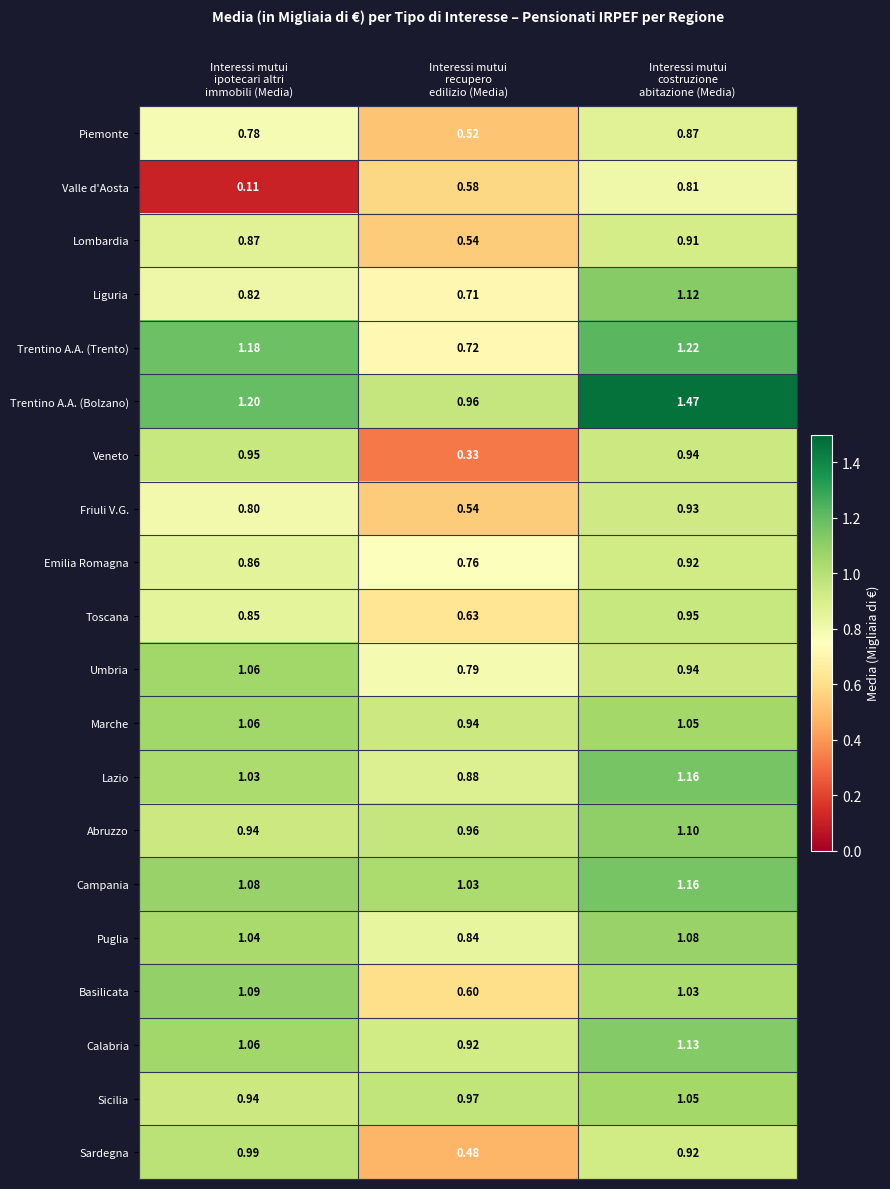

Which series has the largest total across all categories?

Trentino A.A. (Bolzano)